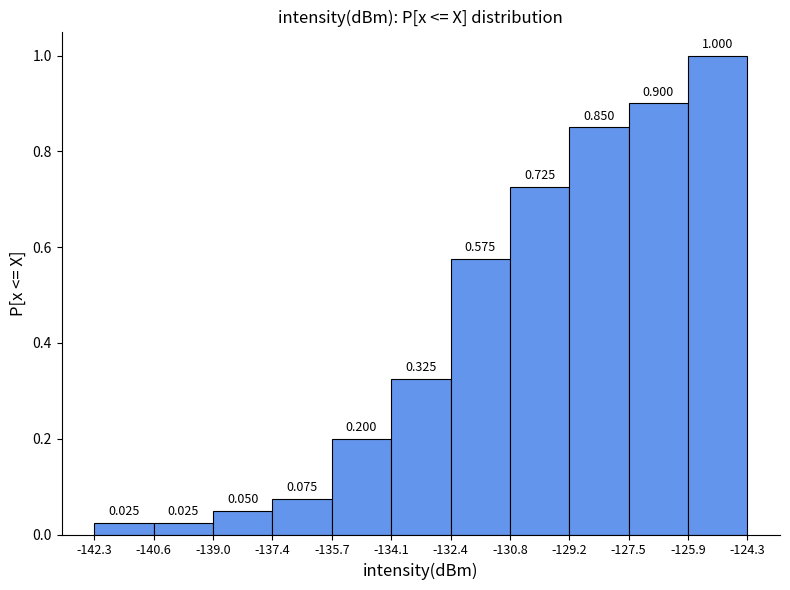

Reading left to right, transcribe this chart: for each bar, give the range it covers on the x-axis and its height.

-142.3 to -140.6: 0.025
-140.6 to -139.0: 0.025
-139.0 to -137.4: 0.050
-137.4 to -135.7: 0.075
-135.7 to -134.1: 0.200
-134.1 to -132.4: 0.325
-132.4 to -130.8: 0.575
-130.8 to -129.2: 0.725
-129.2 to -127.5: 0.850
-127.5 to -125.9: 0.900
-125.9 to -124.3: 1.000